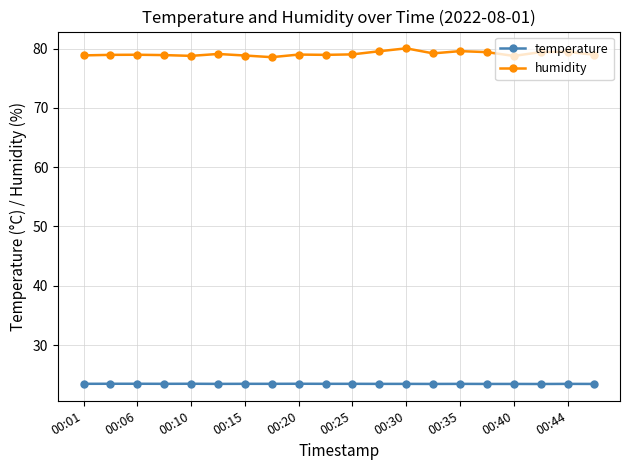

What is the highest value of the humidity series?

80.0